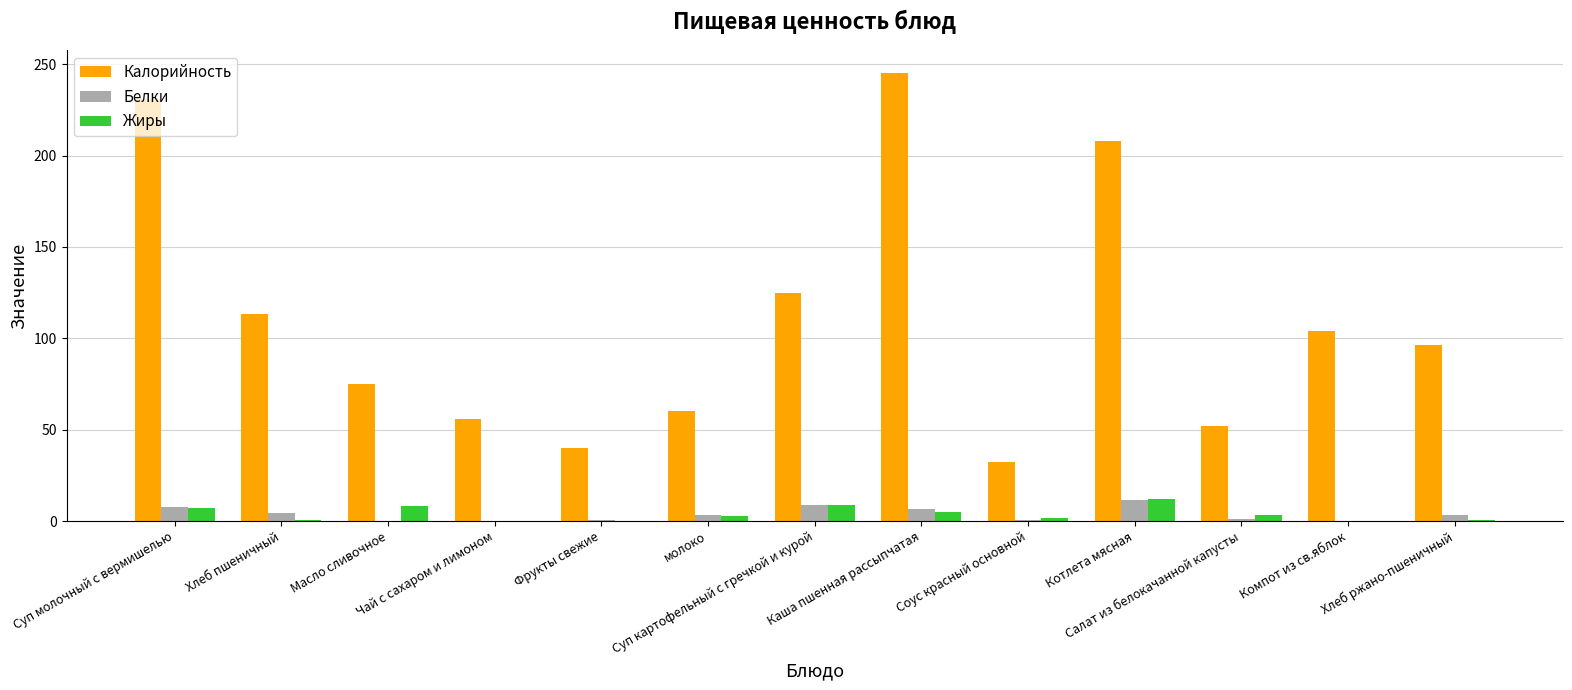

What is the highest value of the Калорийность series?

245.4